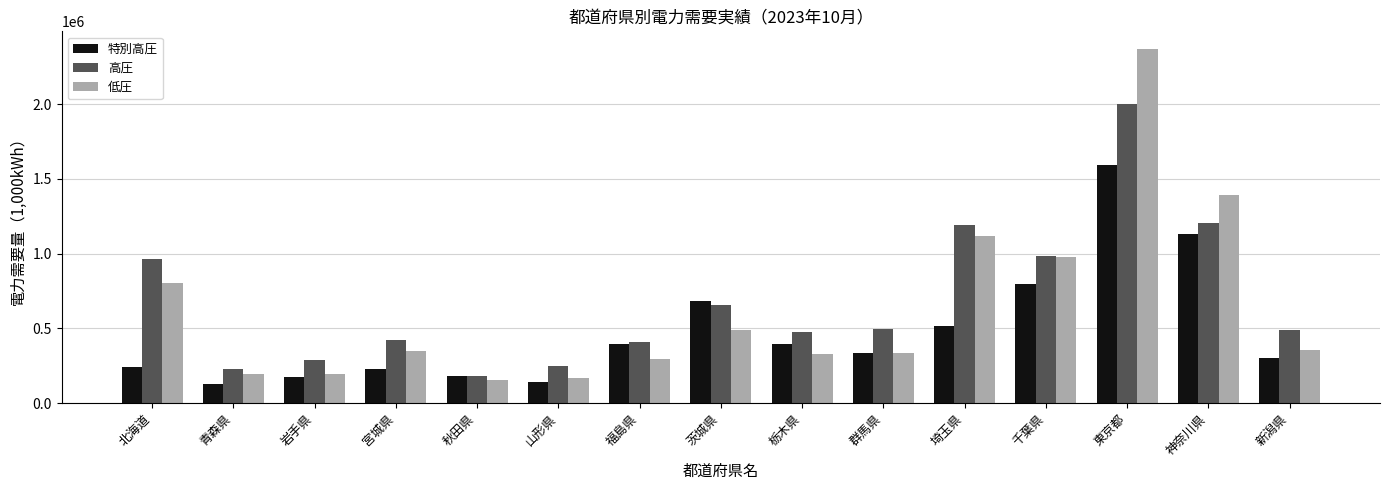

What is the difference between the maximum and second lowest values in the 低圧 series?

2197988.3